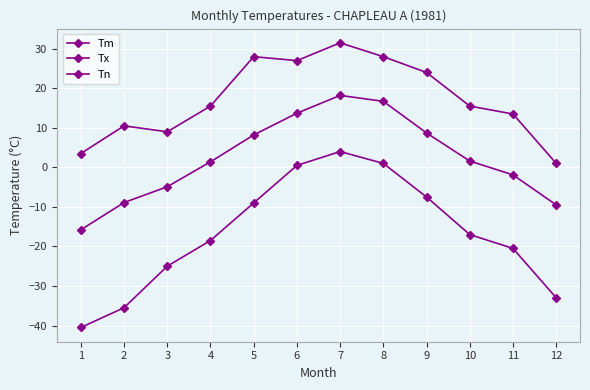

Which label corresponds to the smallest value in the chart?

1